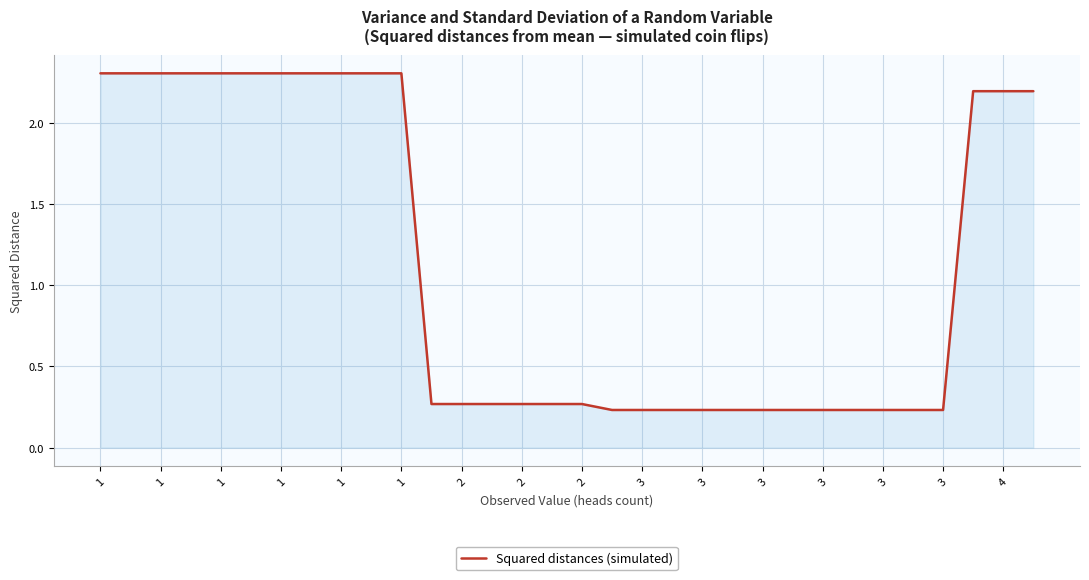

What is the difference between the maximum and minimum values?

2.1